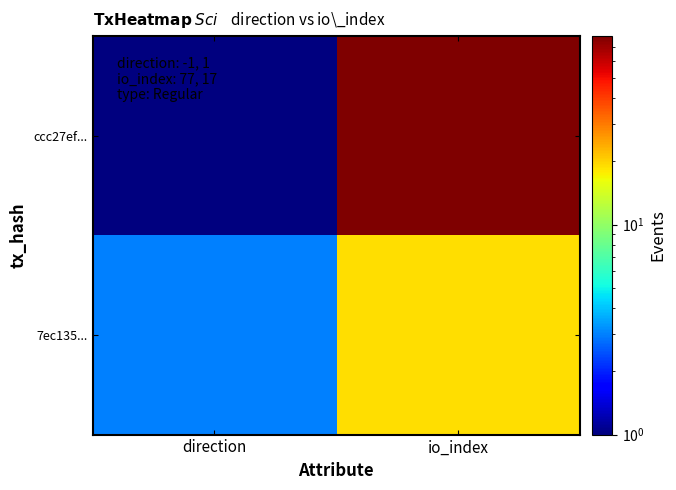

What is the total value across all series at direction?

4